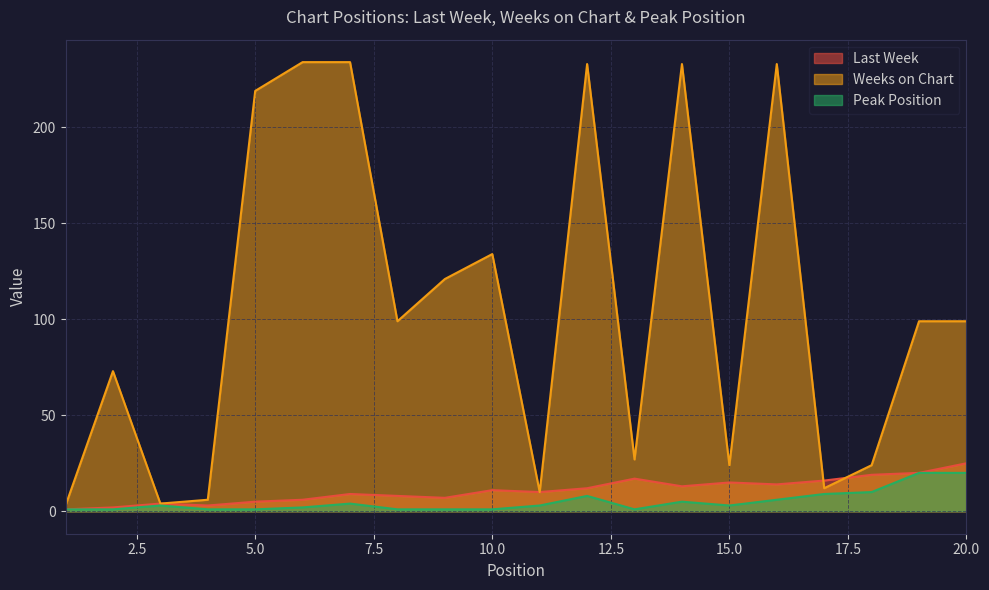

Which series ends up on top after the final intersection of Last Week and Weeks on Chart?

Weeks on Chart